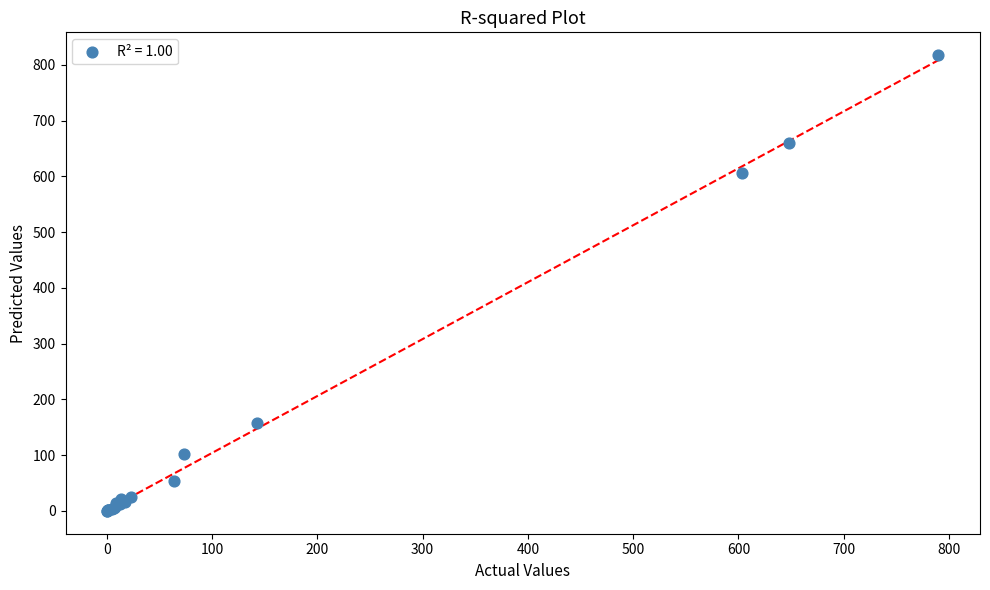

What Y value in the scatter plot is closest to 408?

606.3